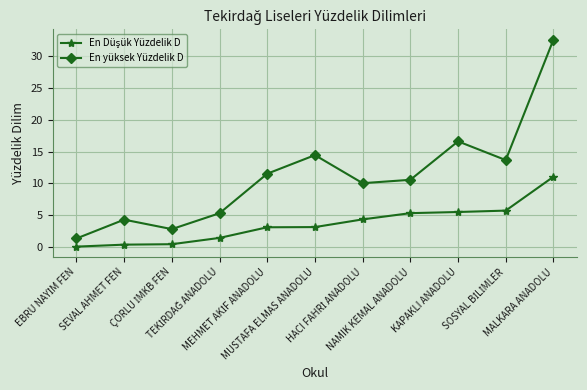

Which series has the largest total across all categories?

En yüksek Yüzdelik D